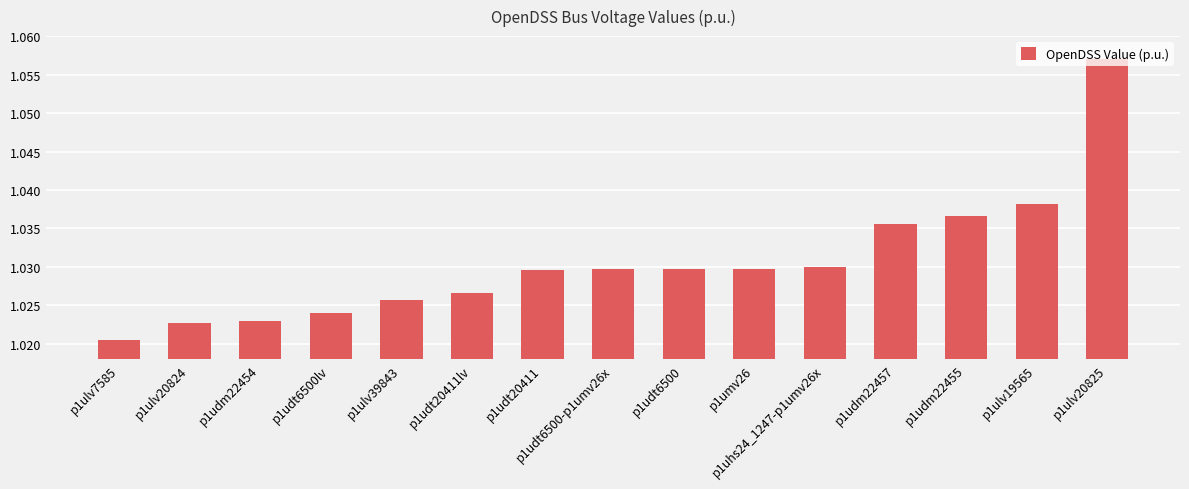

Which label corresponds to the largest value in the chart?

p1ulv20825